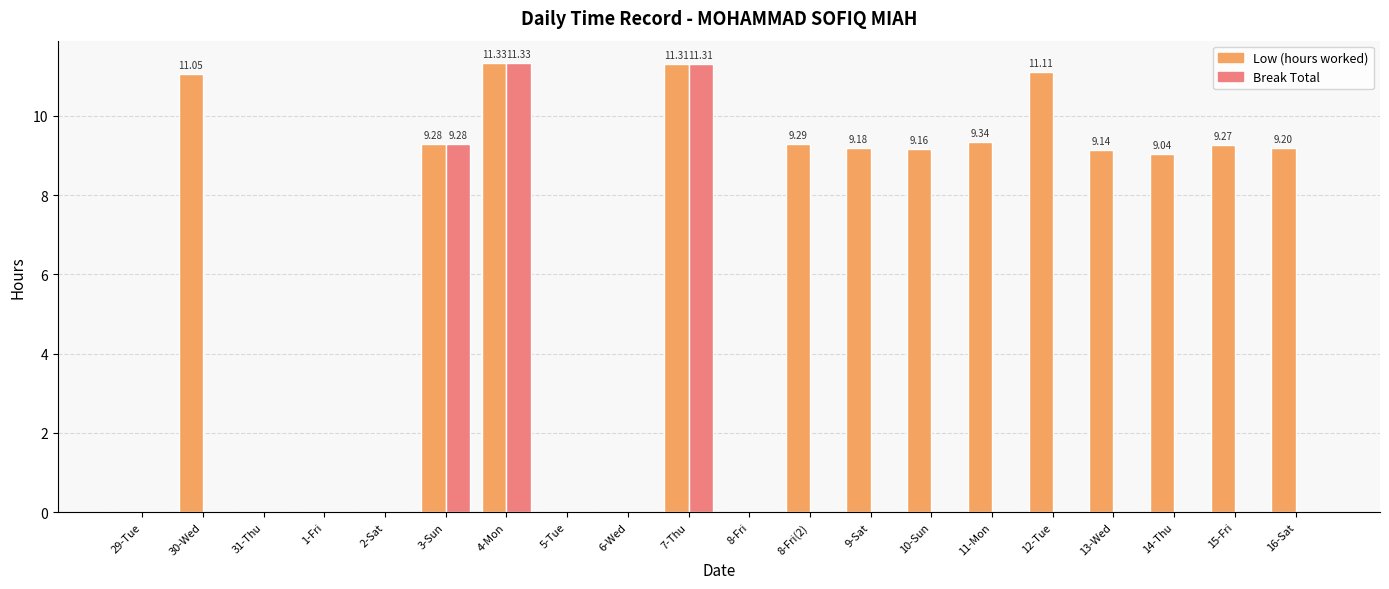

What are all the series names shown in the legend?

Low (hours worked), Break Total